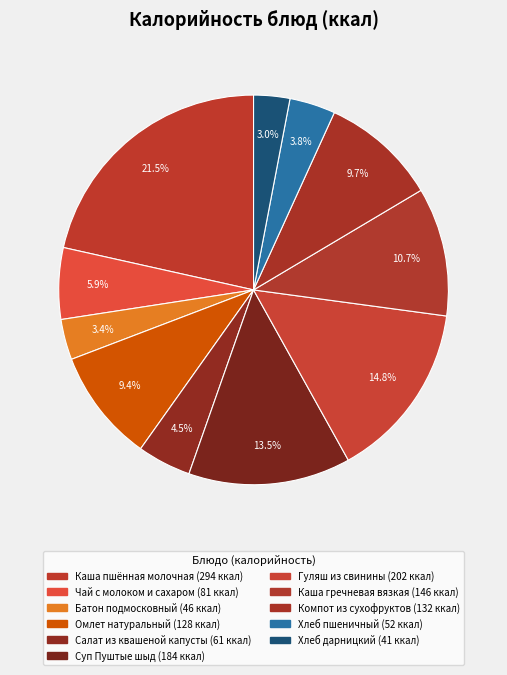

How many slices are in this pie chart?

11